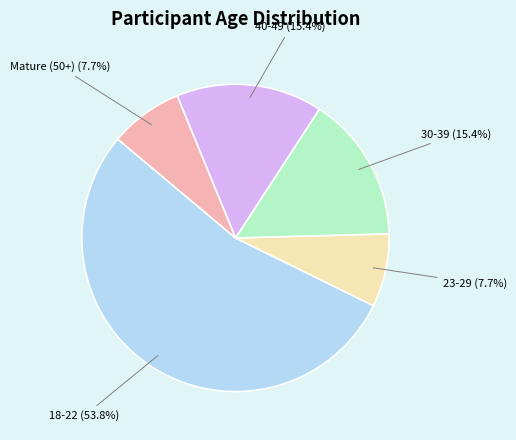

Which category has the biggest portion of the pie?

18-22 (53.8%)